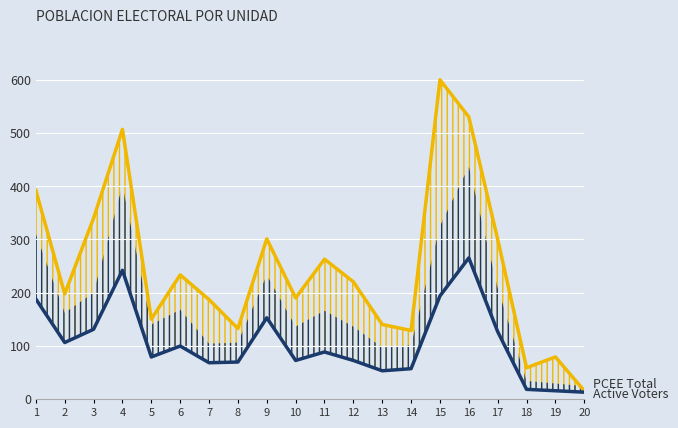

What is the difference between the maximum and minimum values in the Active Voters series?

252.5